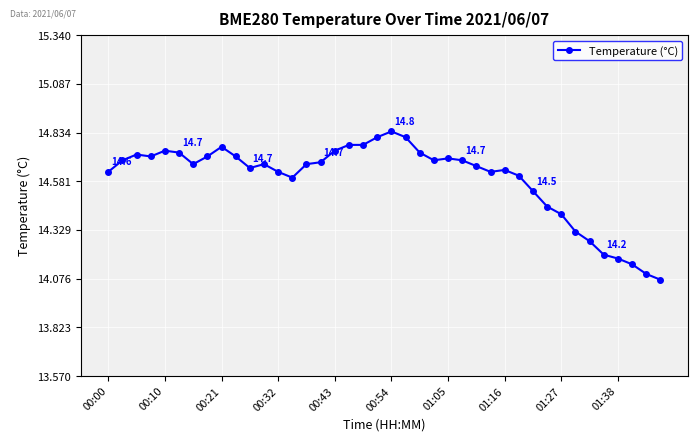

What is the difference between the second highest and minimum values?

0.7